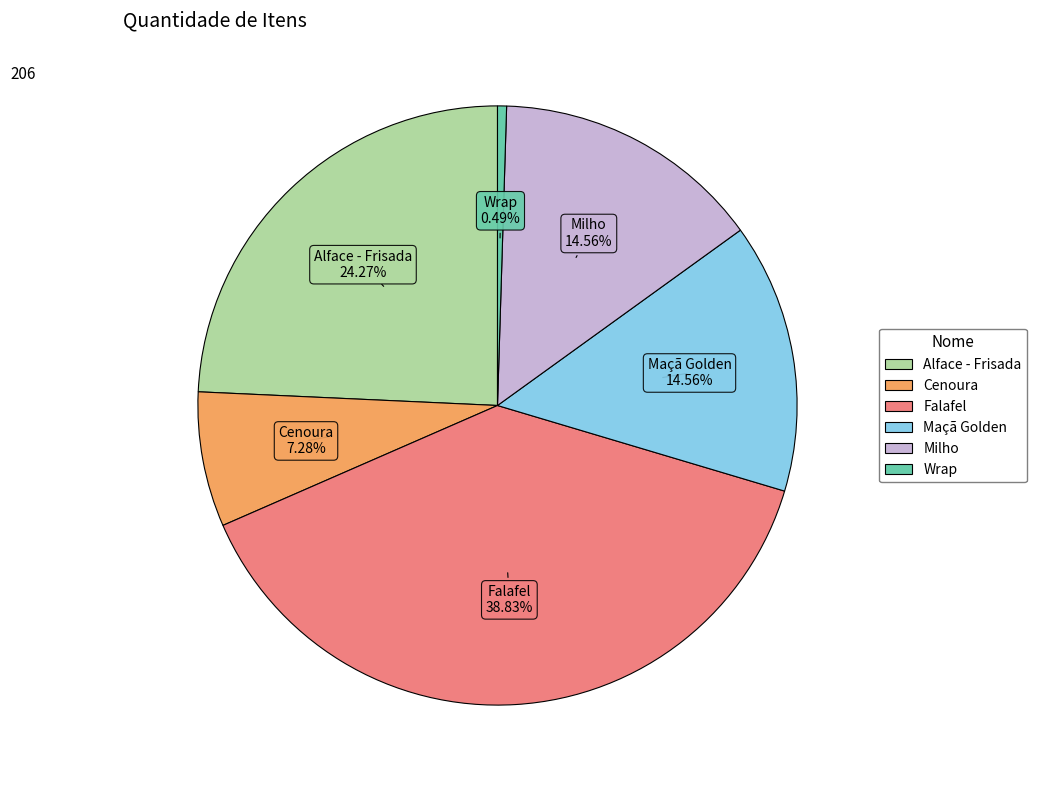

To the nearest percent, what percentage of the pie is Falafel?

39%